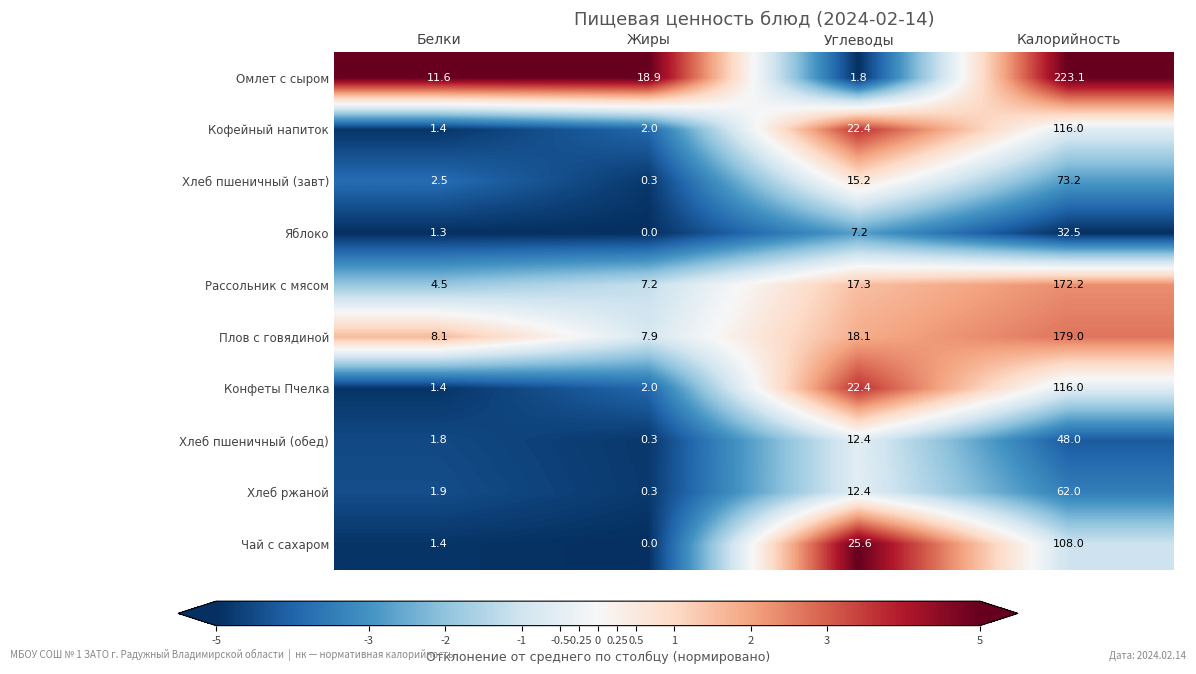

What is the difference between the Чай с сахаром values at Белки and Жиры?

1.4